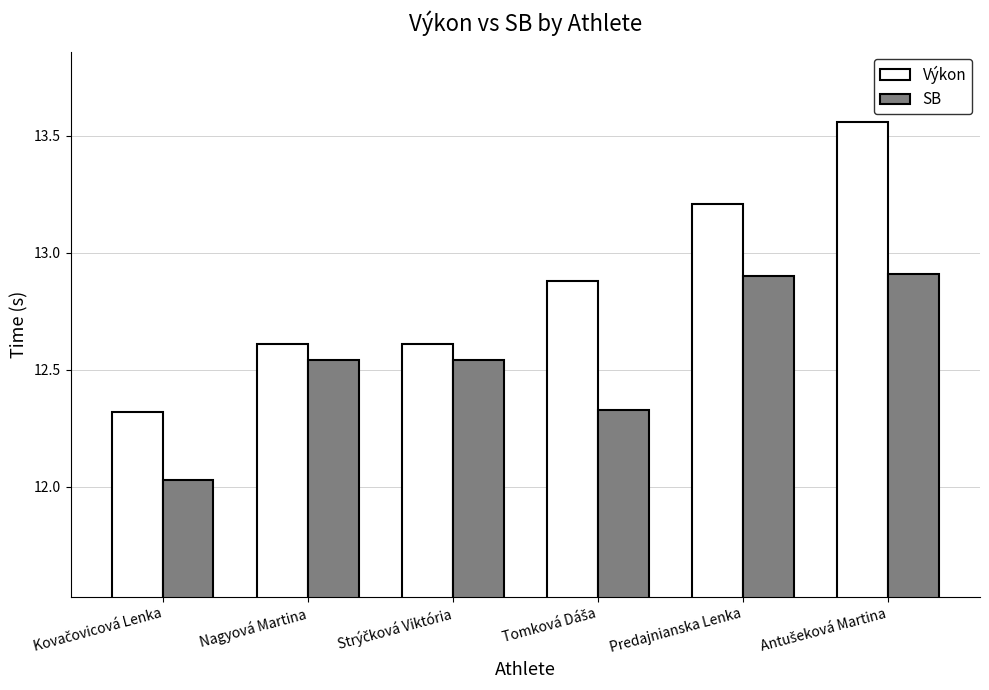

What are all the series names shown in the legend?

Výkon, SB